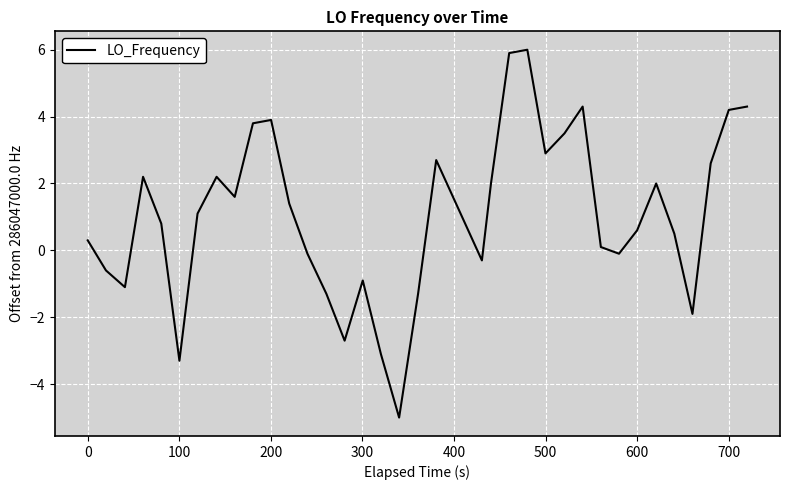

What is the difference between the maximum and minimum values?

11.0